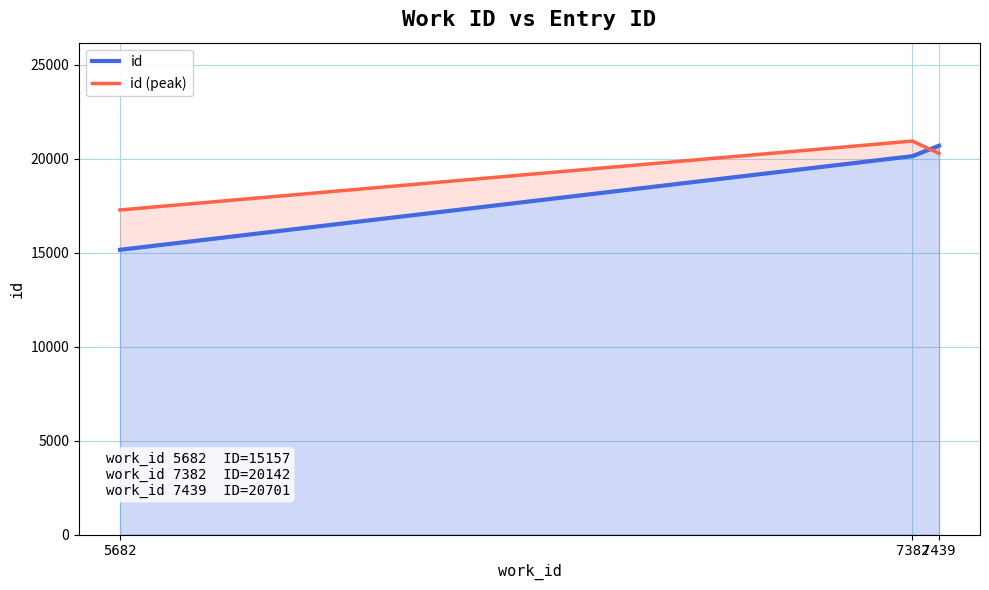

What is the spread (max minus min) of values at 7439?

414.0